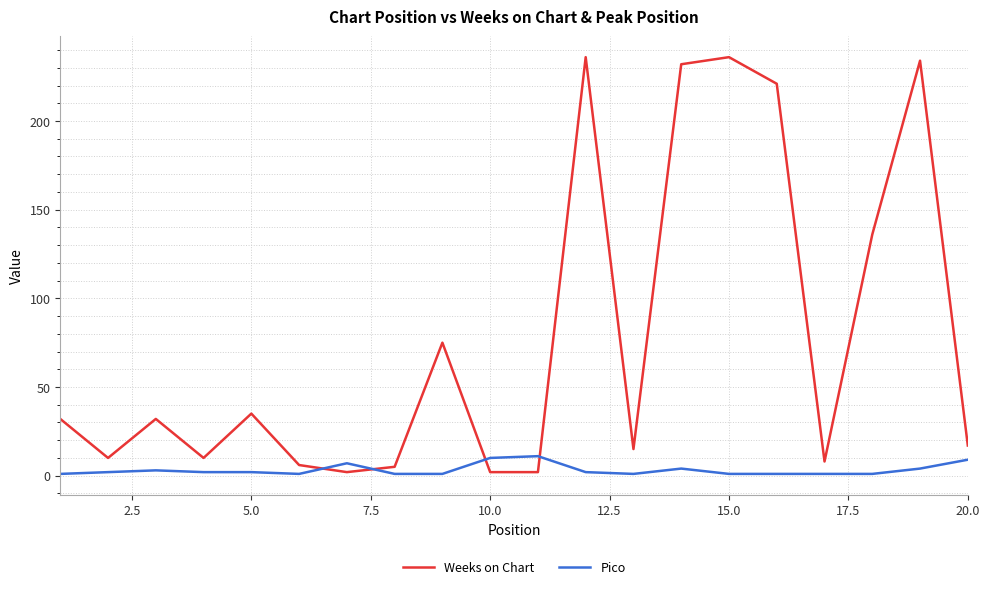

Which series has the widest spread of values?

Weeks on Chart